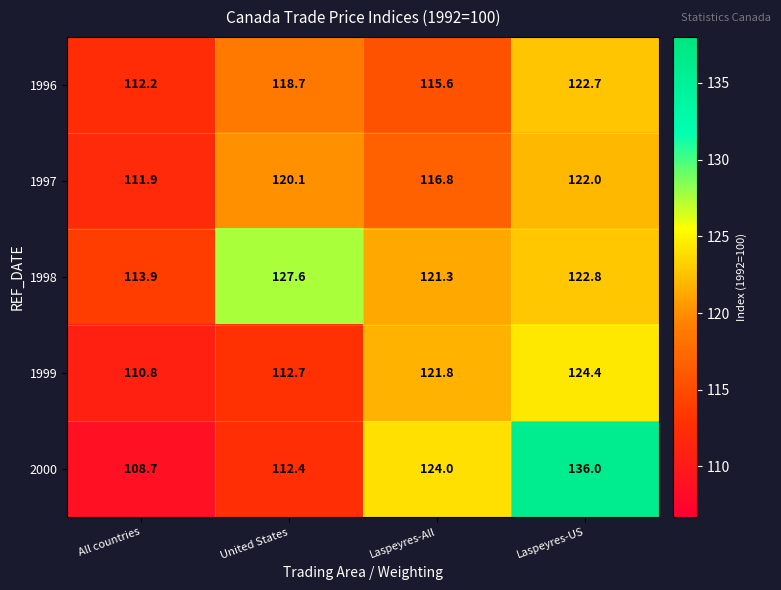

At how many categories does at least one series exceed 116?

3